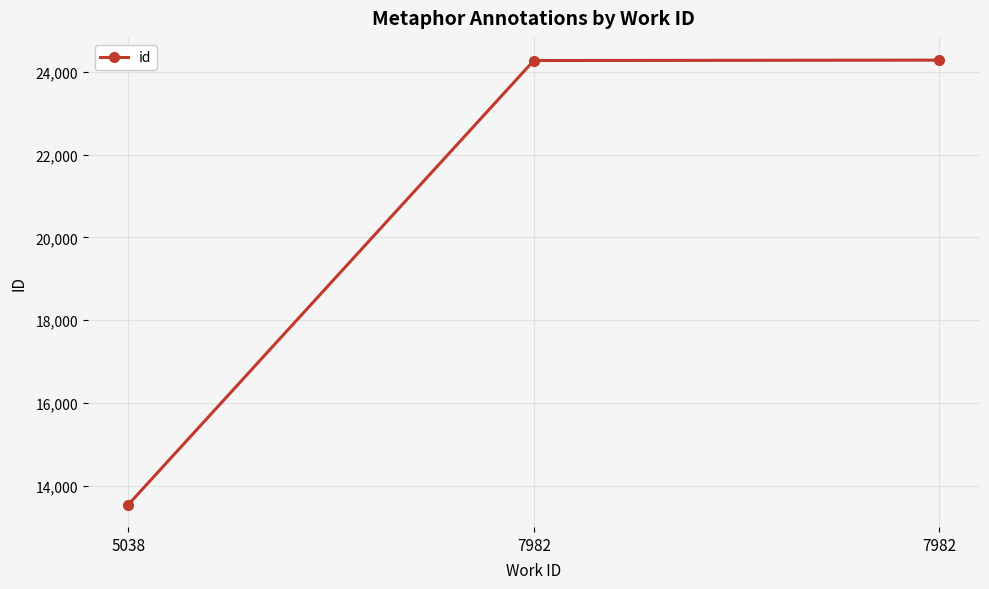

List the labels in order of value, largest first.

7982, 7982, 5038